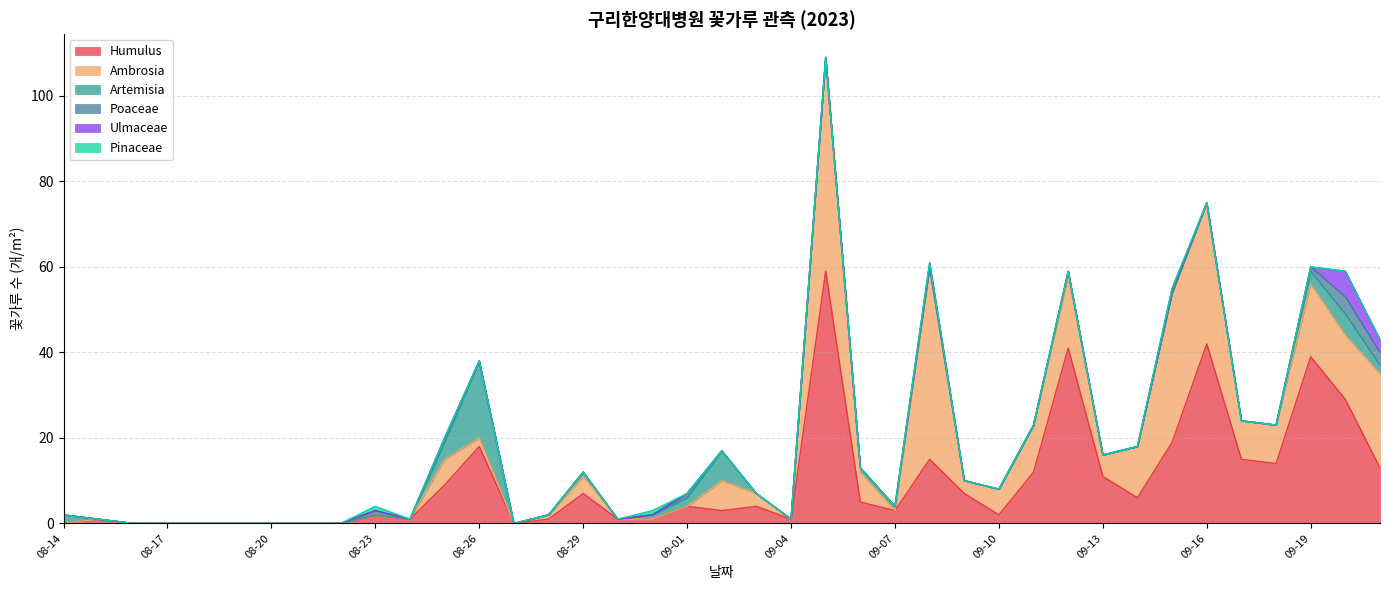

At which category does Ambrosia reach its first local peak?

08-25